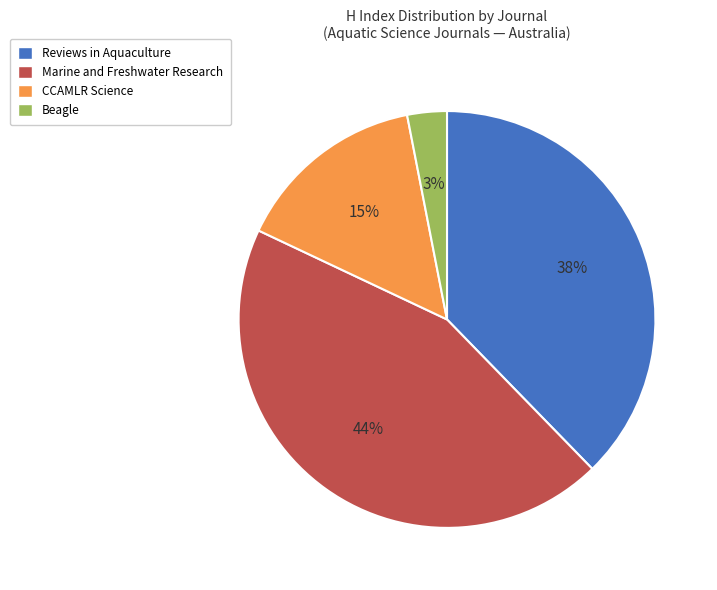

How many slices are in this pie chart?

4